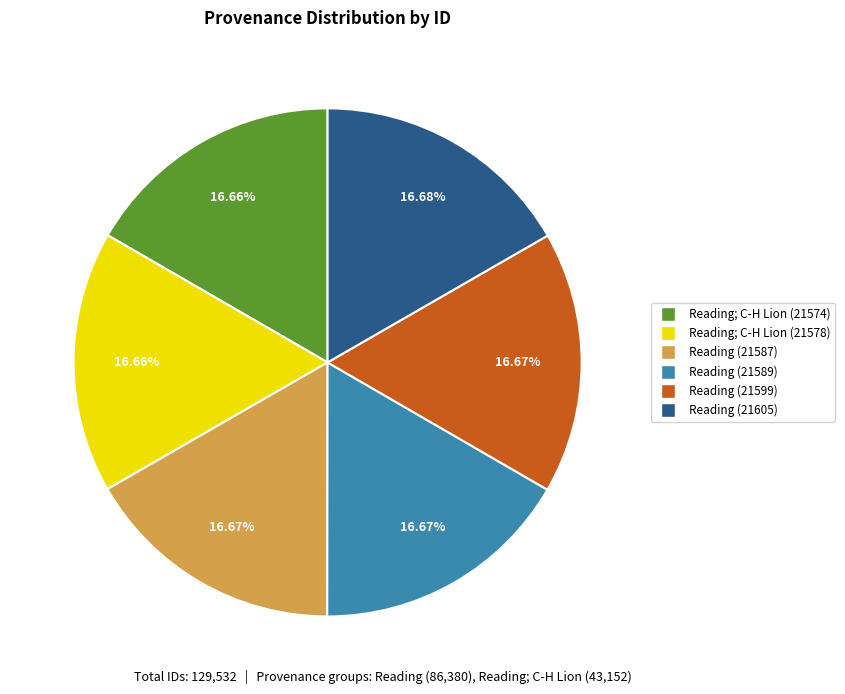

Does any single category account for the majority?

No